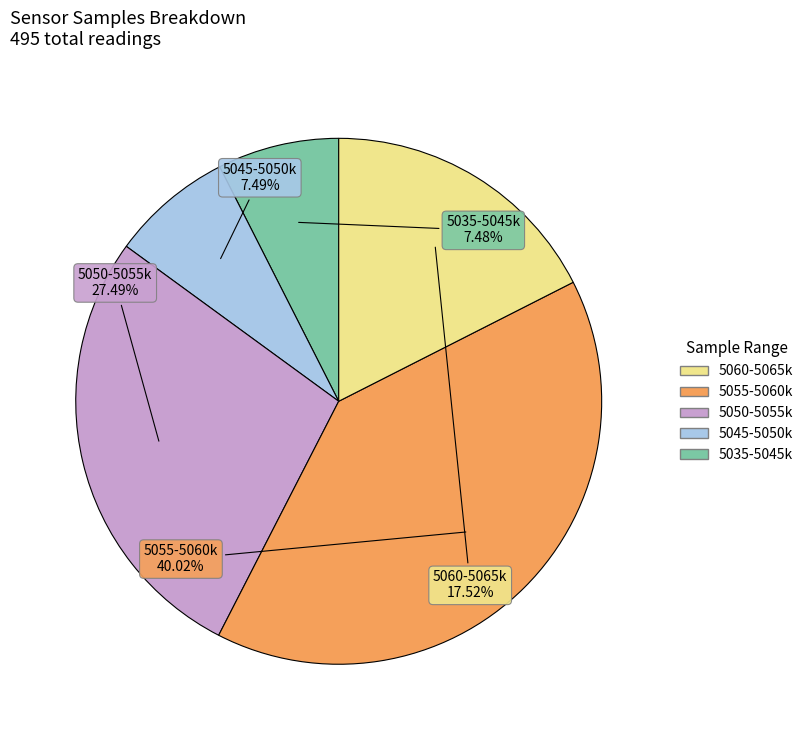

What is the largest slice in the pie chart?

5055-5060k